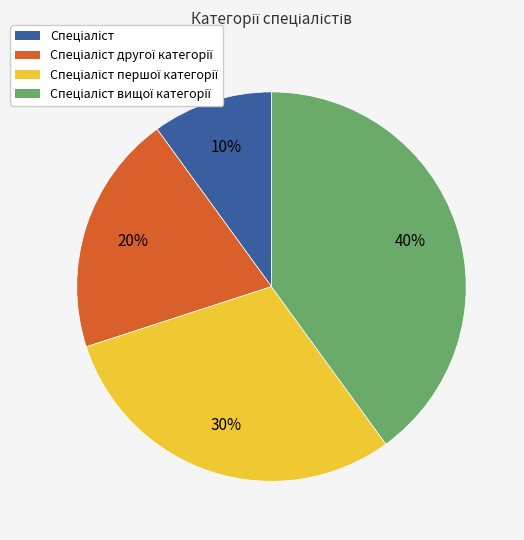

To the nearest percent, what is the average slice percentage?

25%